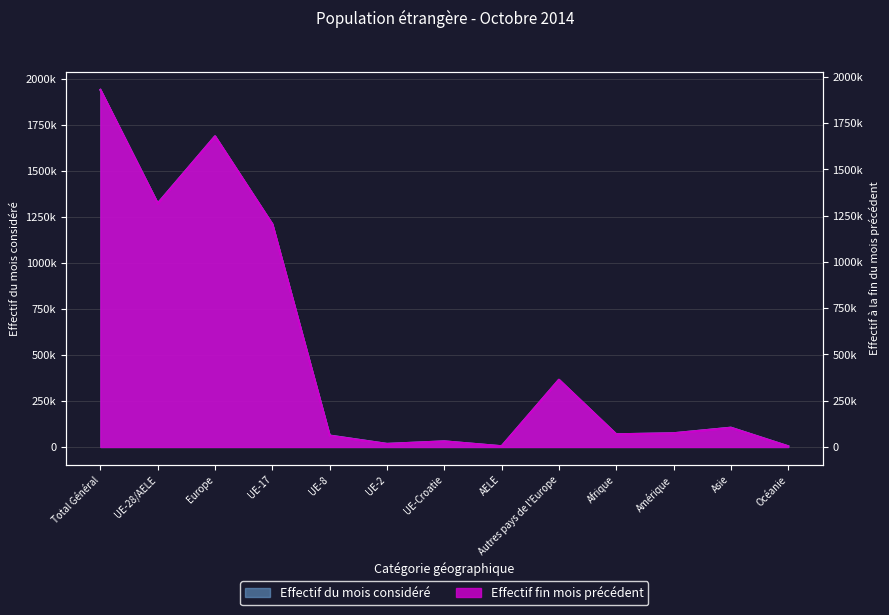

Where does the Effectif du mois considéré series first go above 74379?

Total Général